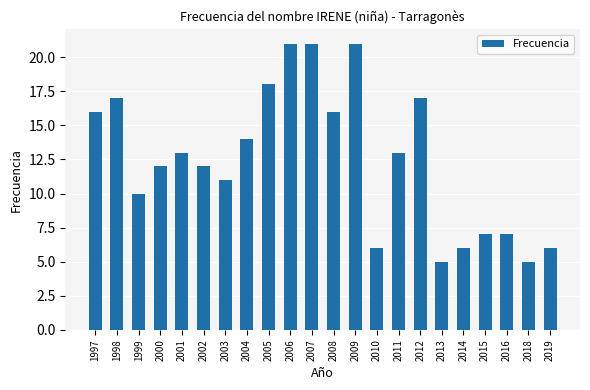

Does the chart contain any negative values?

No